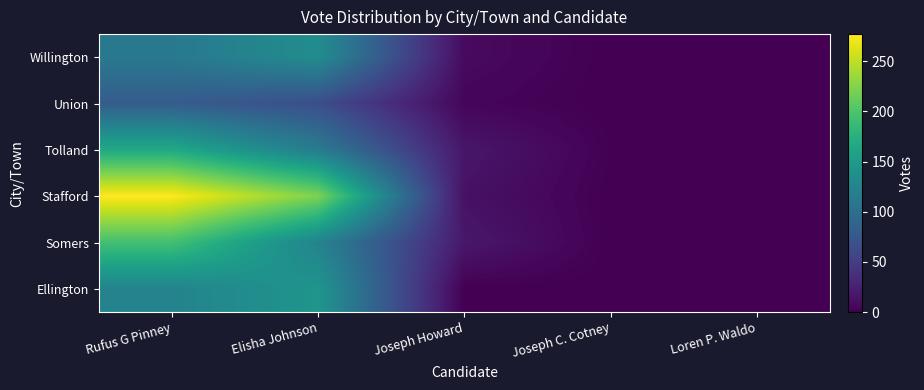

How many categories are shown in the chart?

5